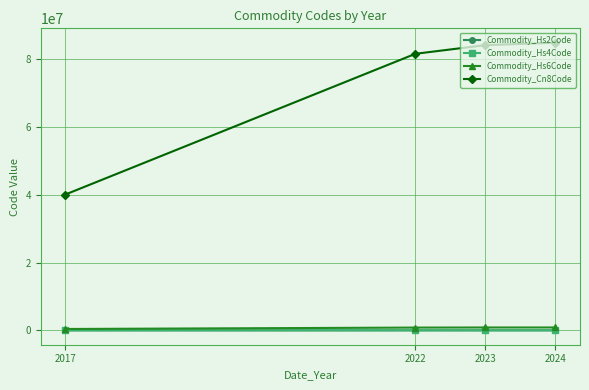

The Commodity_Hs2Code series shows 84.5 at 2024. True or false?

True